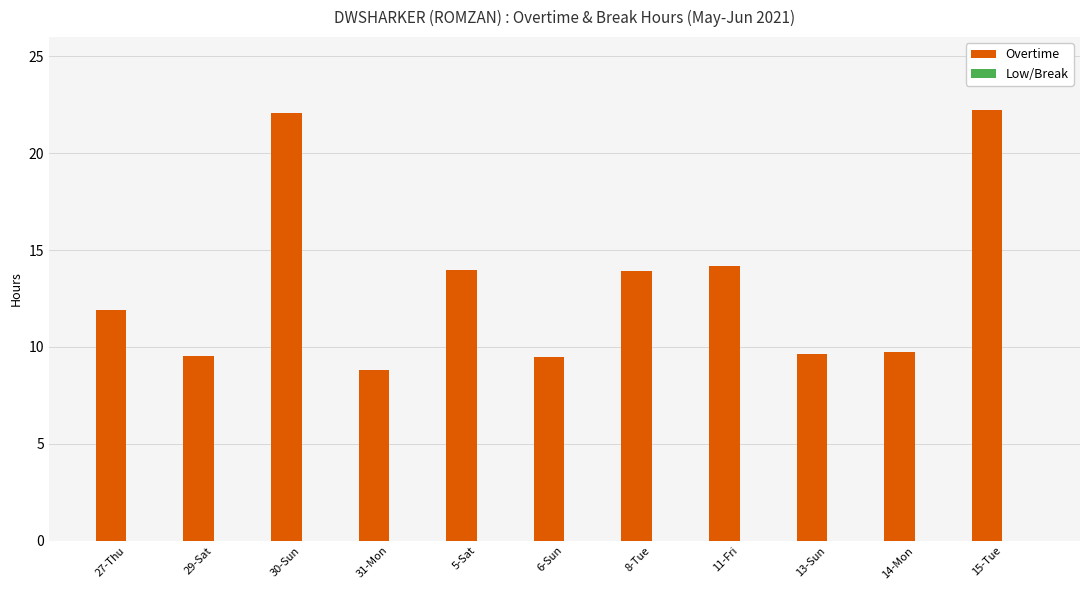

At which label does the data first exceed 11?

27-Thu